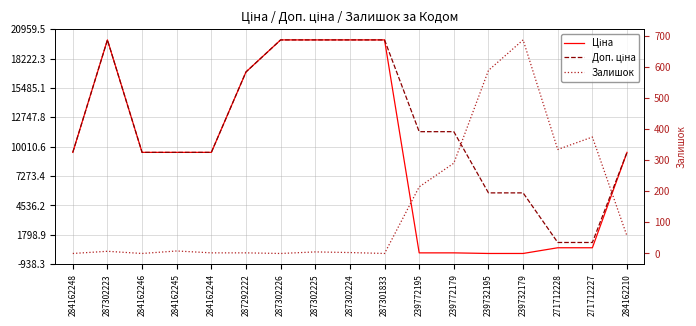

How many lines are shown in the chart?

3